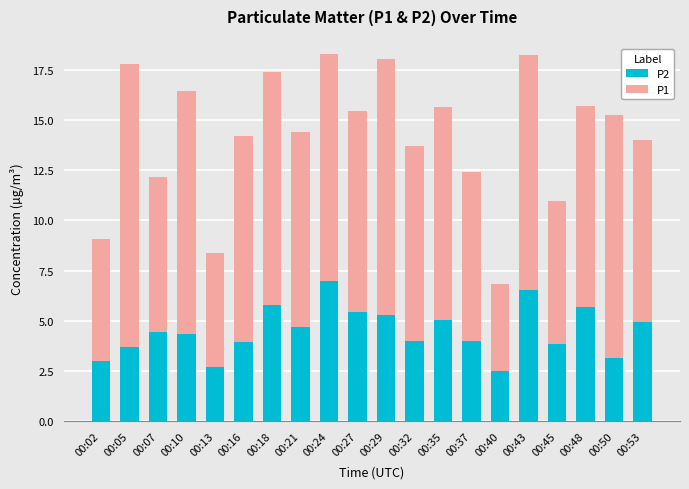

What are all the series names shown in the legend?

P2, P1